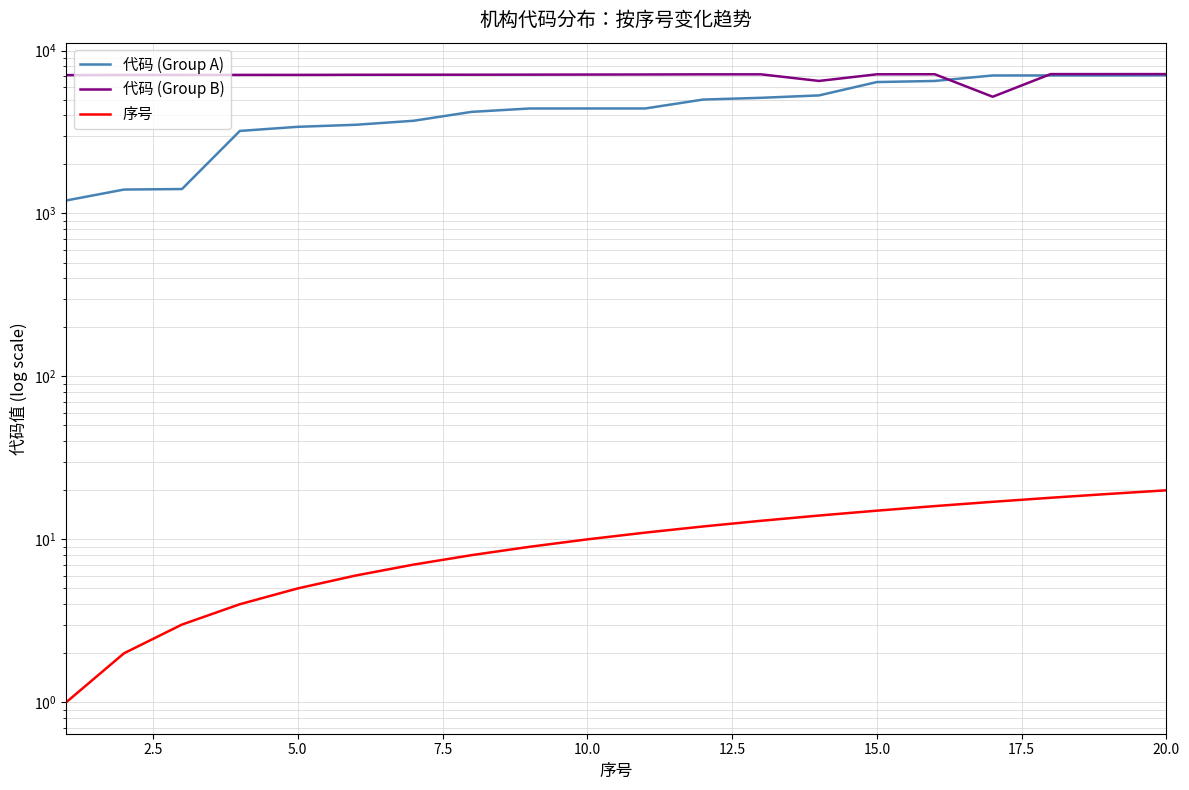

Reading left to right, transcribe all the data shown in this chart.

代码 (Group A): 1201	1402	1412	3210	3402	3501	3705	4201	4407	4408	4409	5001	5125	5302	6403	6503	7028	7031	7034	7044
代码 (Group B): 7062	7080	7082	7084	7085	7097	7102	7104	7110	7118	7126	7140	7141	6505	7145	7150	5202	7165	7166	7167
序号: 1	2	3	4	5	6	7	8	9	10	11	12	13	14	15	16	17	18	19	20